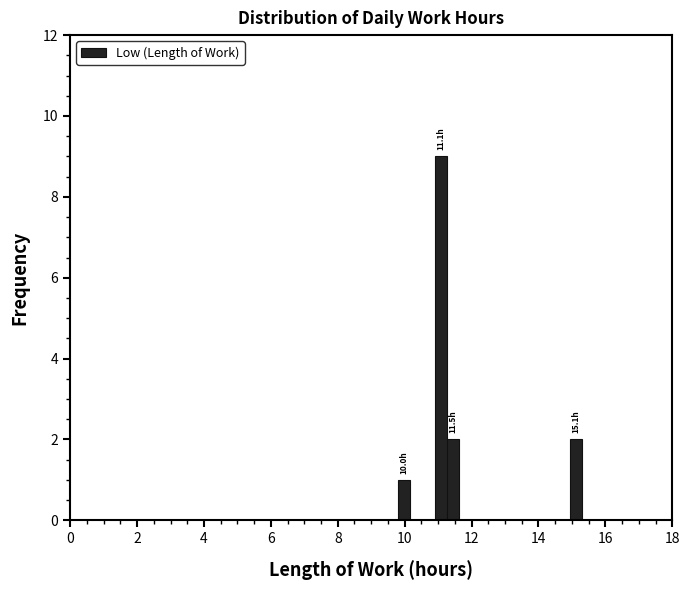

Read against the x-axis, roughly where is the centre of the tallest bar?

11.0